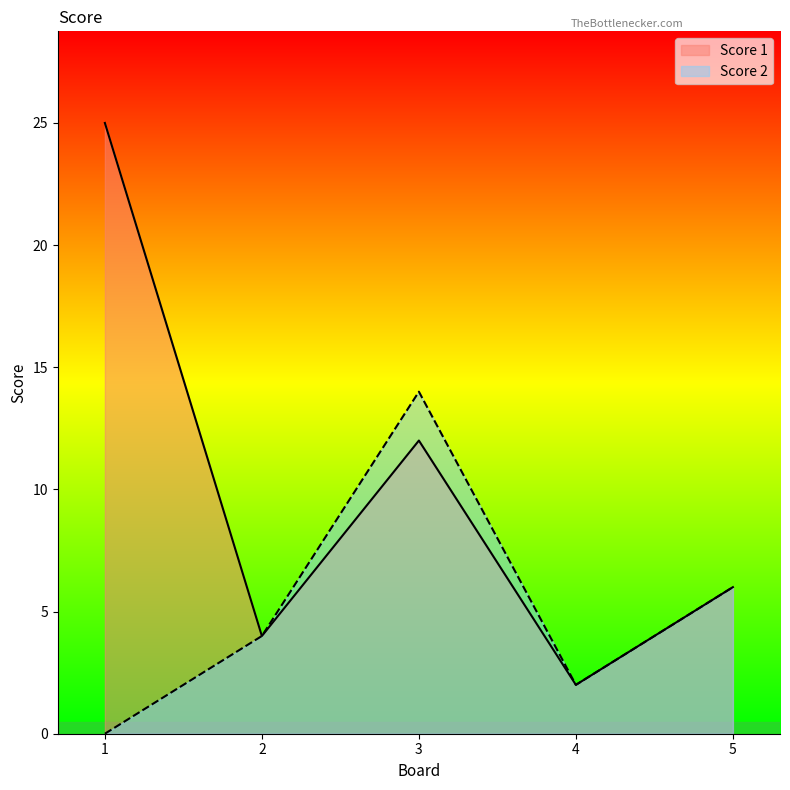

At which label does Score 2 reach its minimum?

1